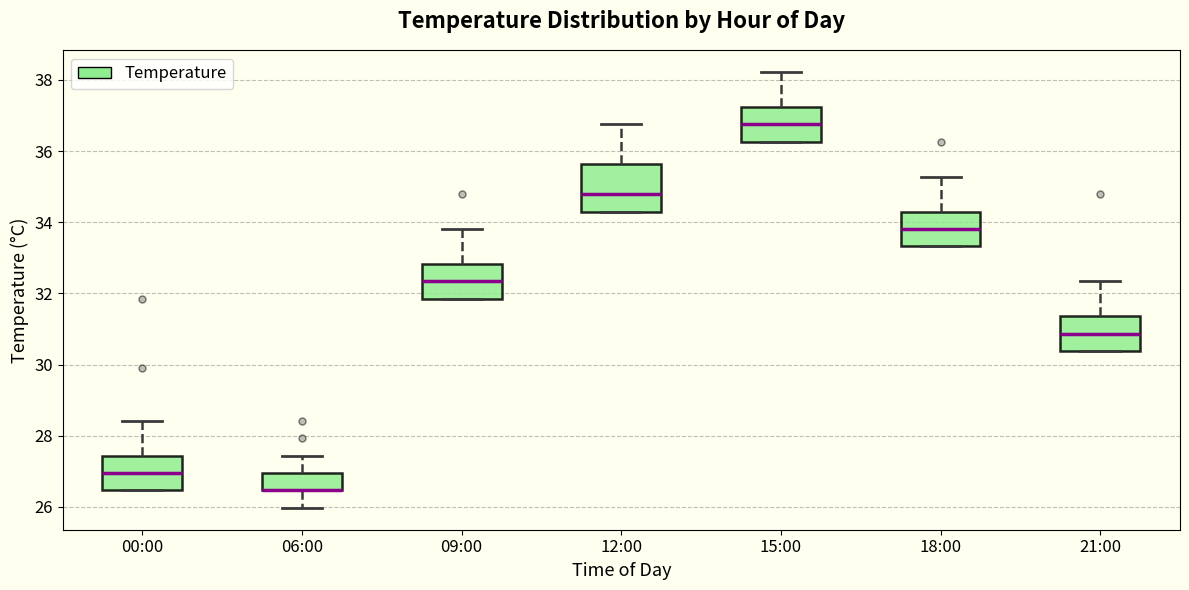

Where is the upper edge of the box for 06:00 on the y-axis? The values are not printed on the chart, so give them approximately, as read against the axis.

27.0